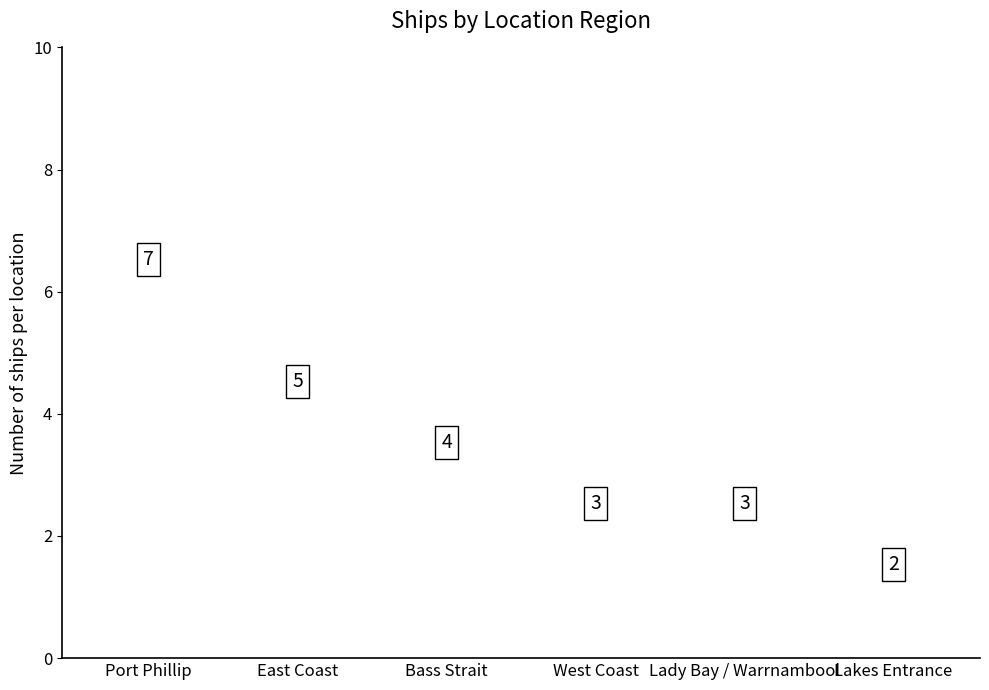

What is the difference between the maximum and minimum values?

5